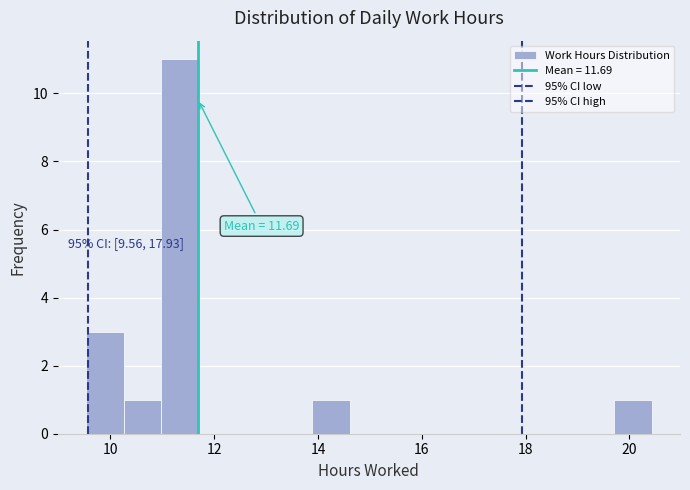

Read against the x-axis, roughly where is the centre of the tallest bar?

11.4